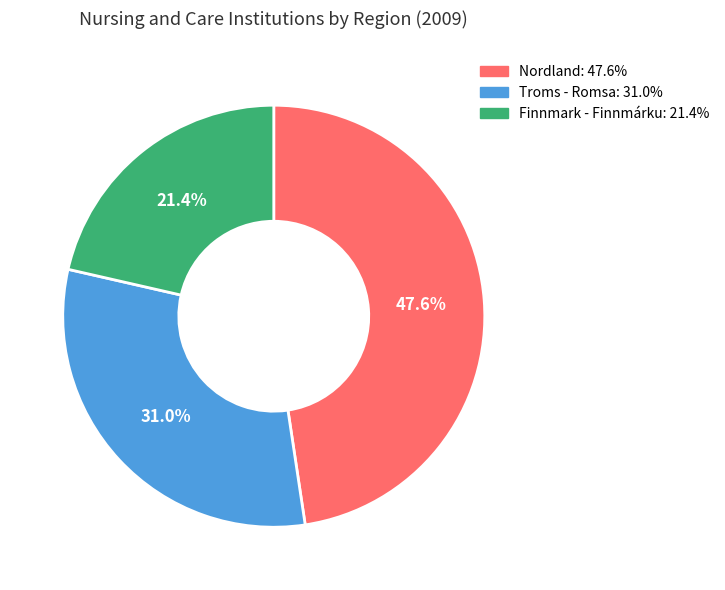

How many segments does this pie chart have?

3